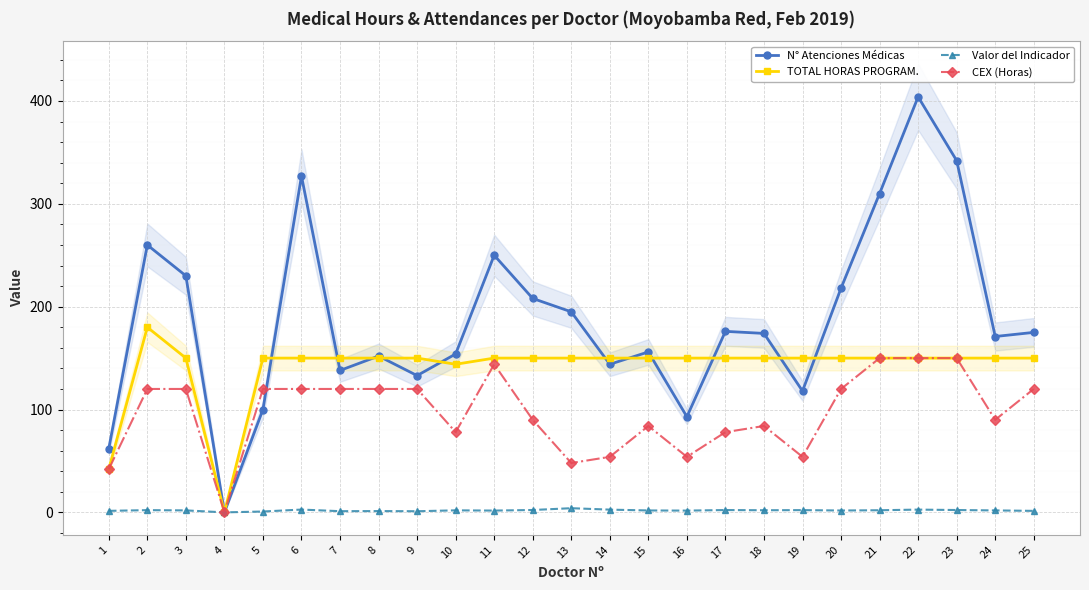

Which series has the largest total across all categories?

N° Atenciones Médicas